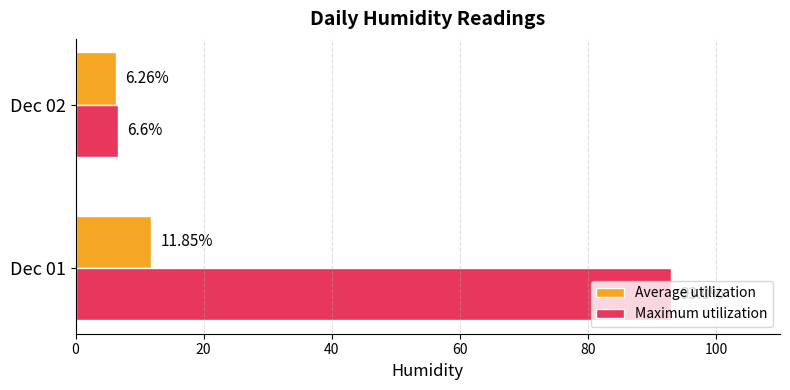

What is the lowest value of the Maximum utilization series?

6.6